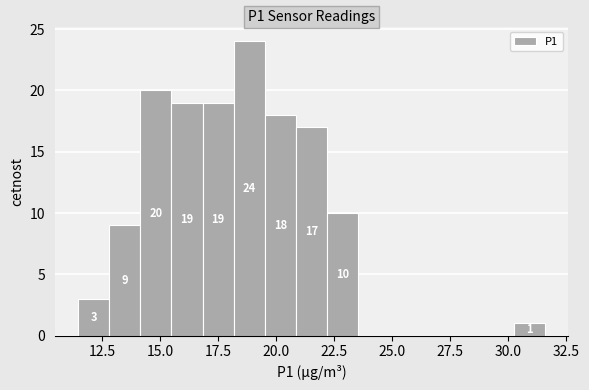

Around what value on the x-axis is the tallest bar? Give the approximate position of its centre, as read against the axis.

19.0